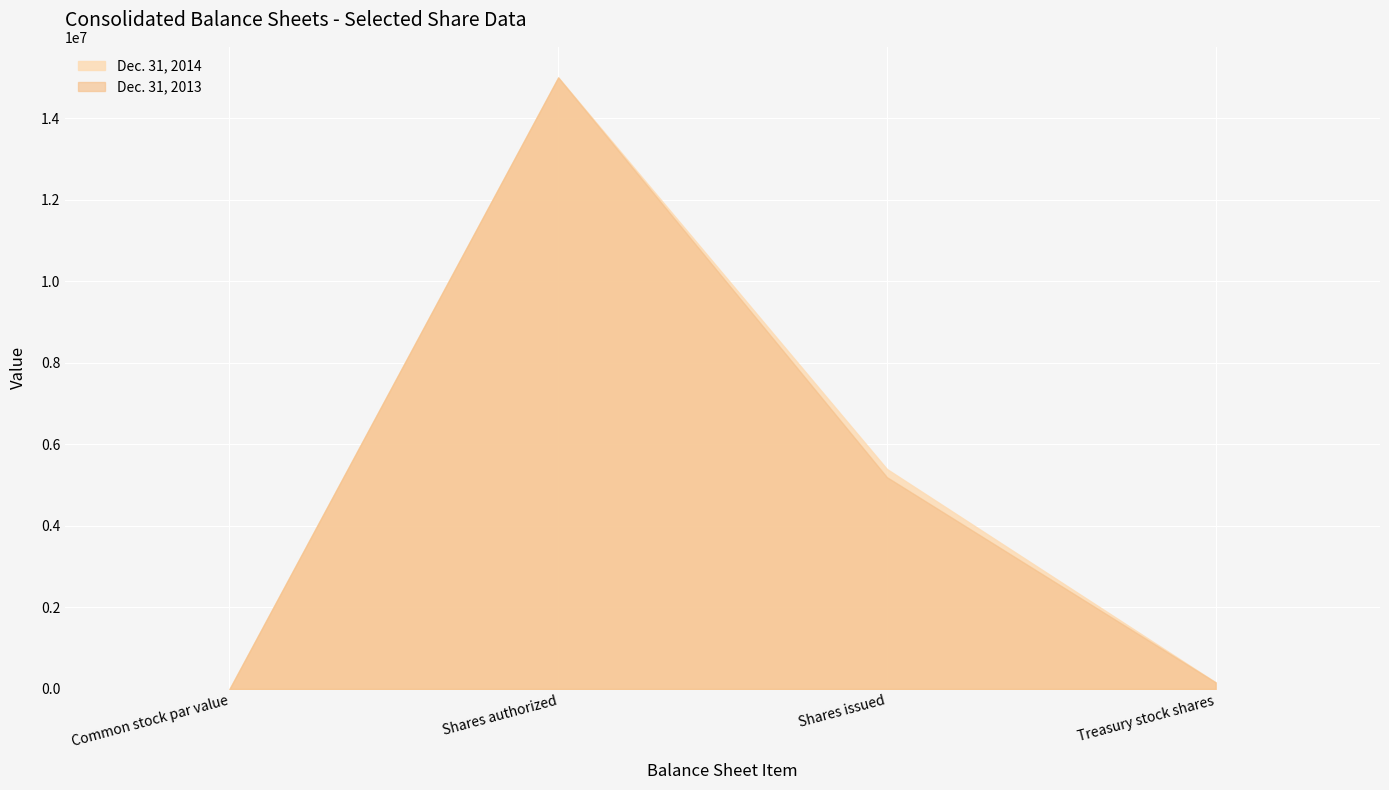

What is the label of the 1st point from the right?

Treasury stock shares